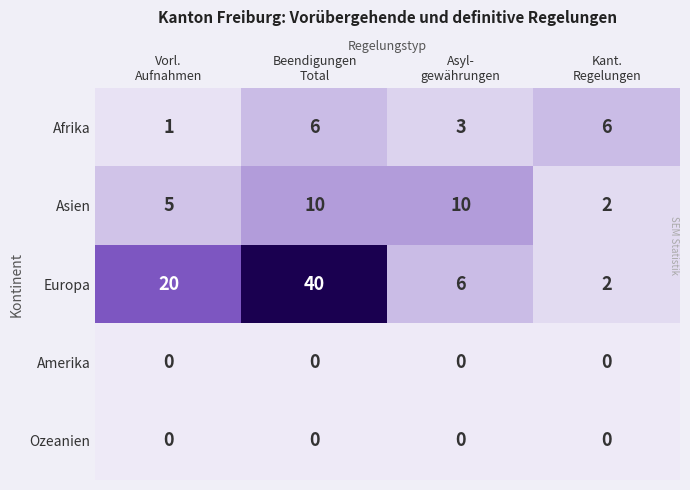

Which series has the largest total across all categories?

Europa